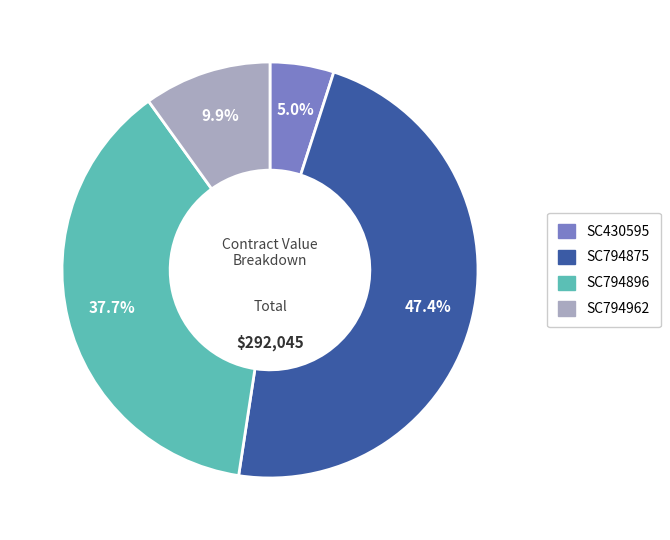

Which has a higher value, SC794962 or SC794875?

SC794875